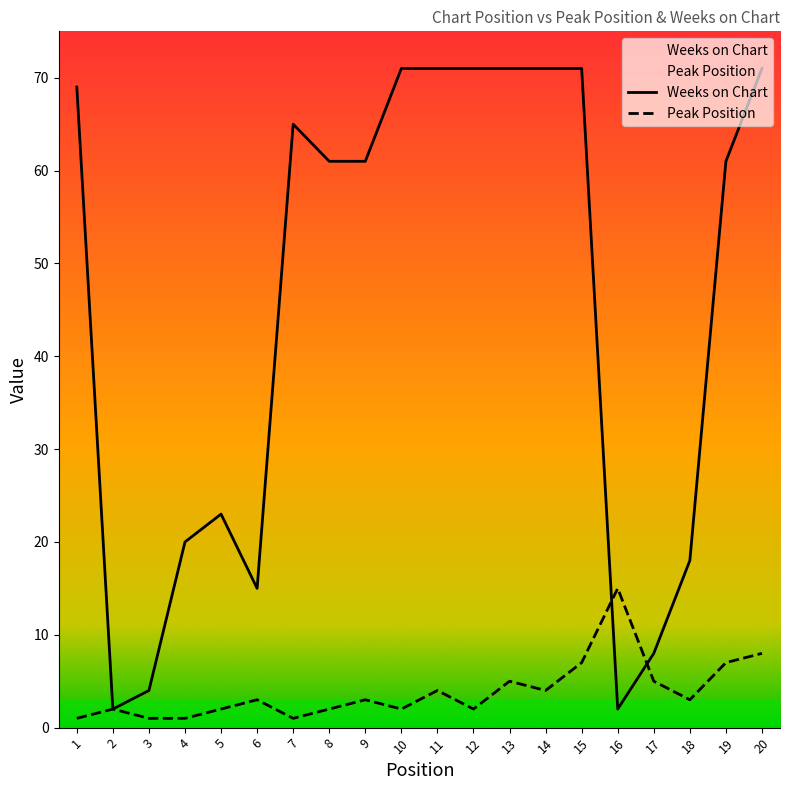

How many interior local peaks does the Weeks on Chart series have?

2